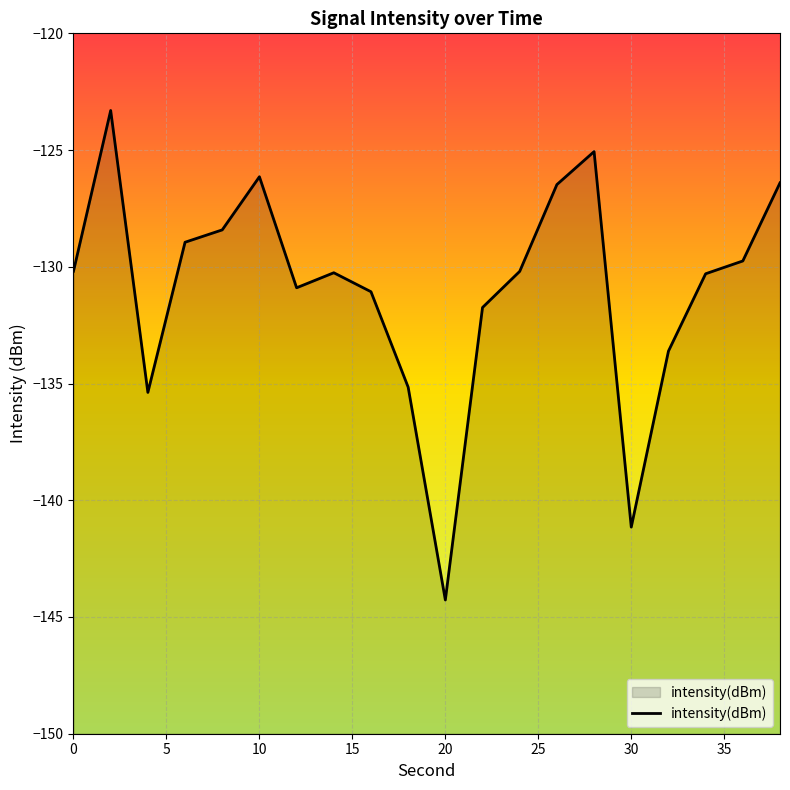

What is the difference between the maximum and minimum values?

21.0